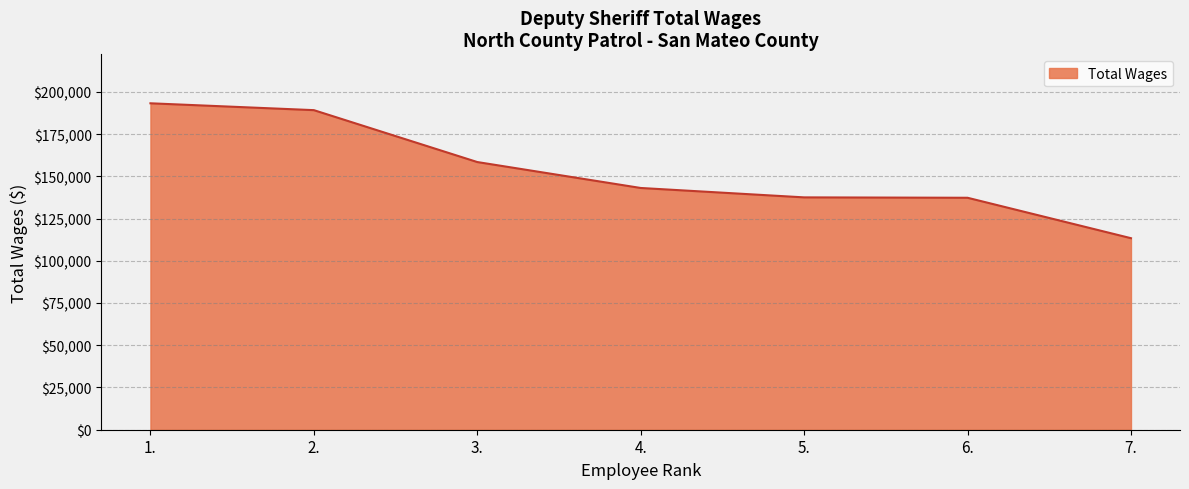

What position from the right is 1.?

7